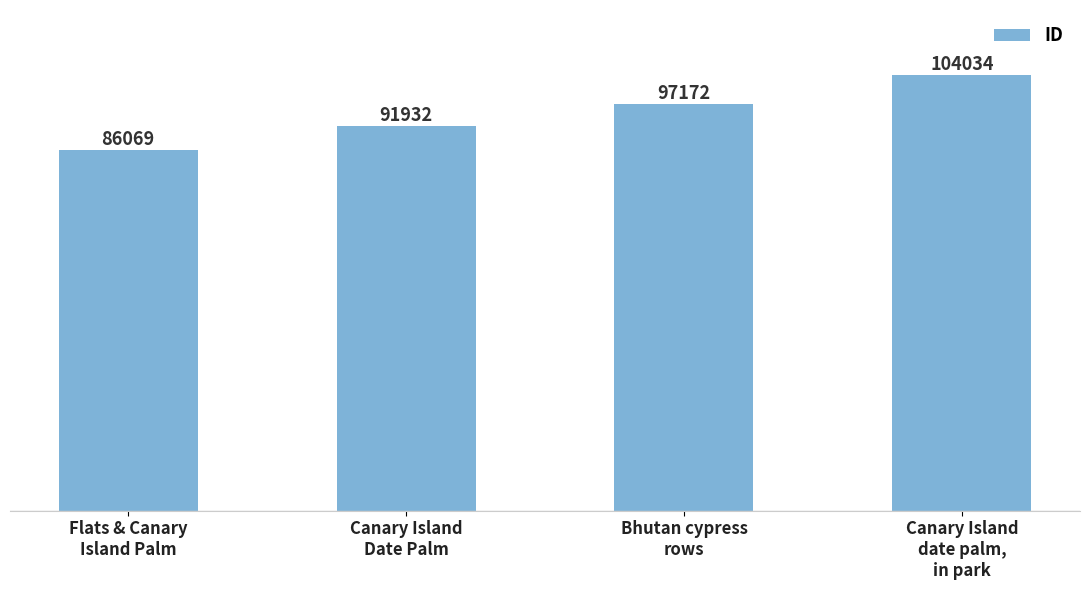

List the labels in order of value, smallest first.

Flats & Canary
Island Palm, Canary Island
Date Palm, Bhutan cypress
rows, Canary Island
date palm,
in park